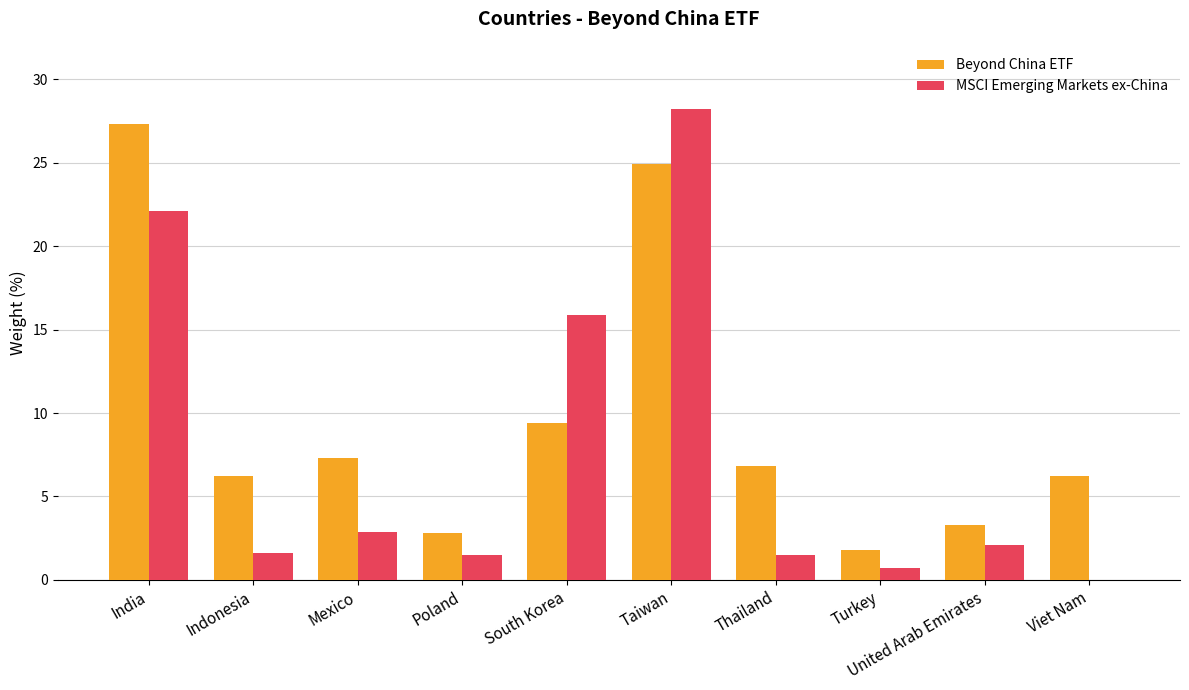

What is the sum of the Beyond China ETF values at Poland and Thailand?

9.6